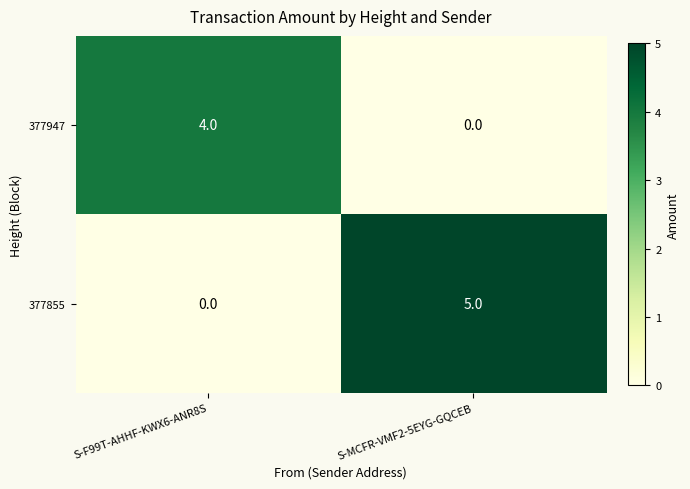

At which category is the sum across all series the highest?

S-MCFR-VMF2-5EYG-GQCEB